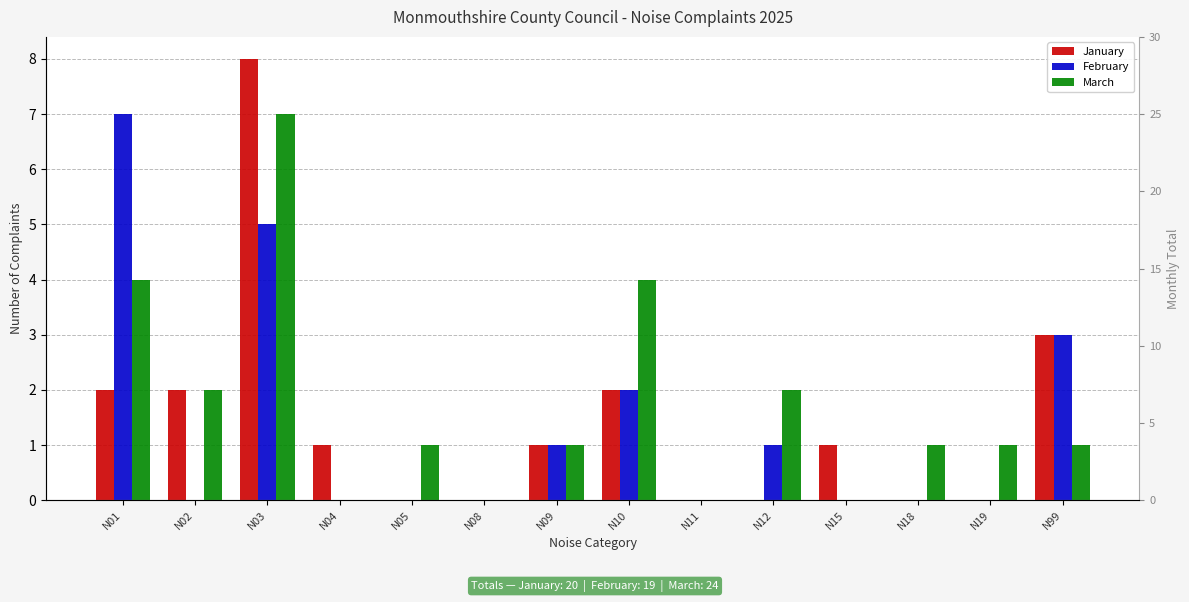

Is the value of January at N99 greater than the value of February at N11?

Yes